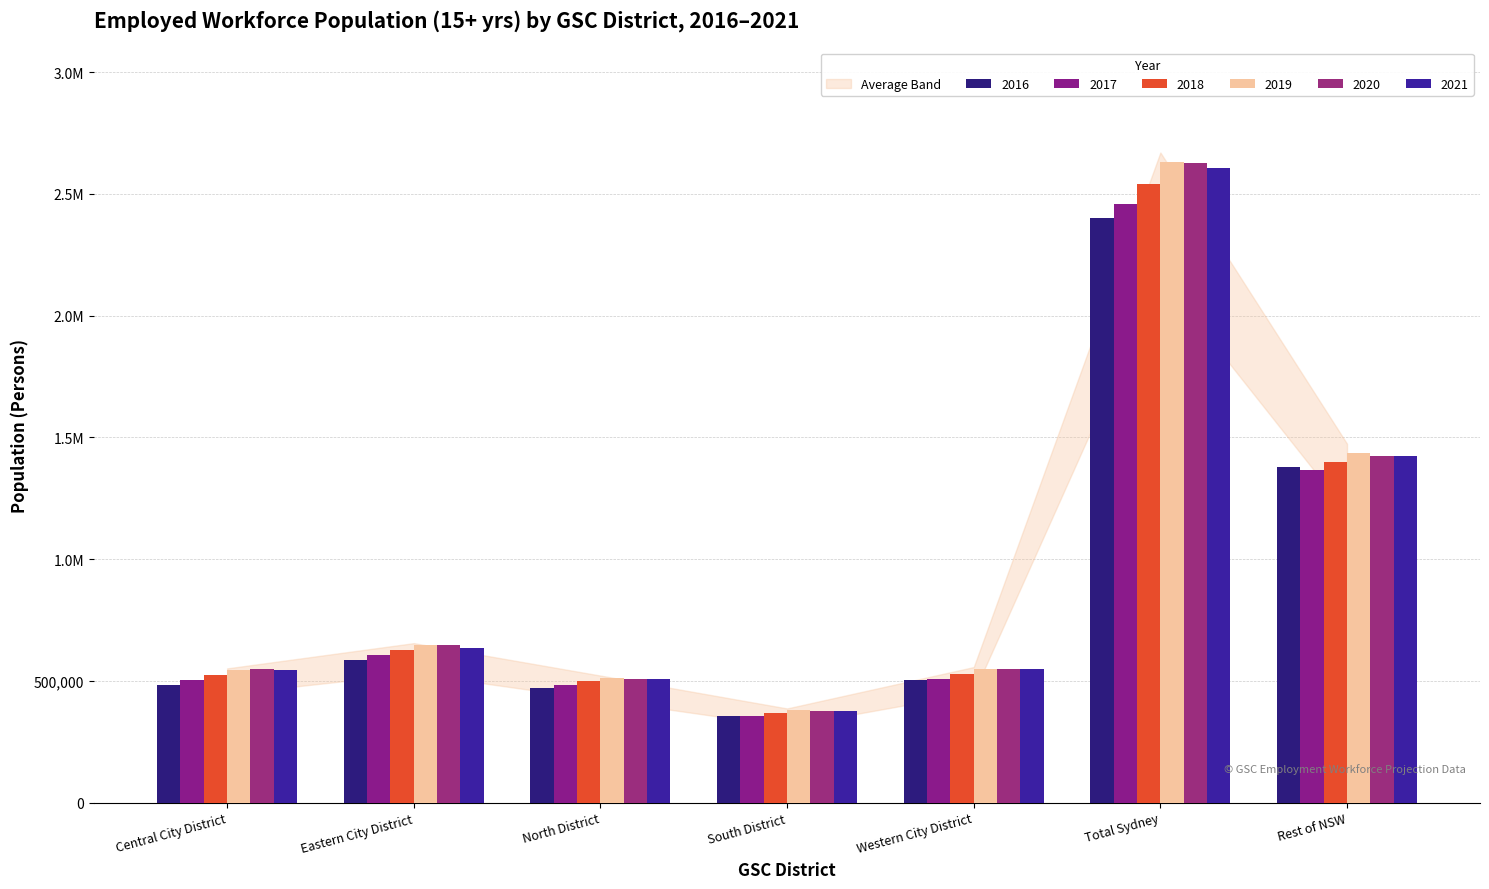

Read the 2020 value at Central City District.

547673.7